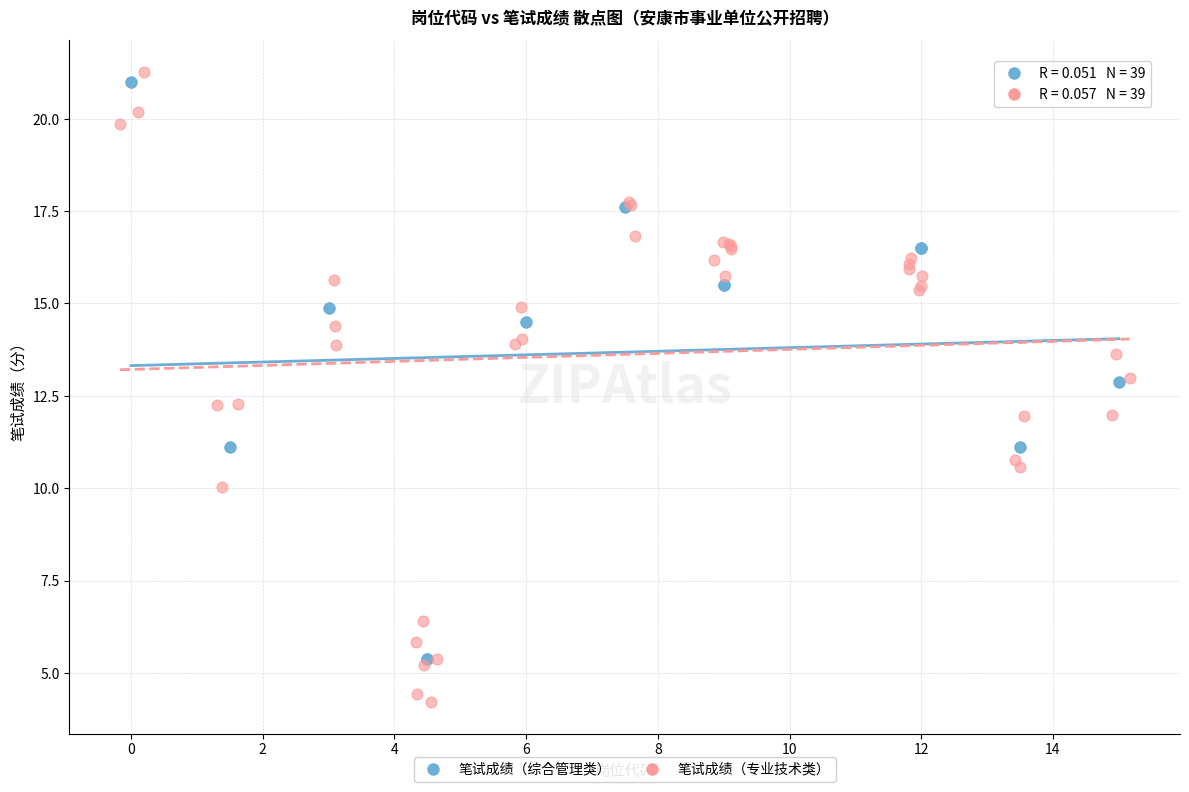

What are all the series names shown in the legend?

笔试成绩（综合管理类）, 笔试成绩（专业技术类）